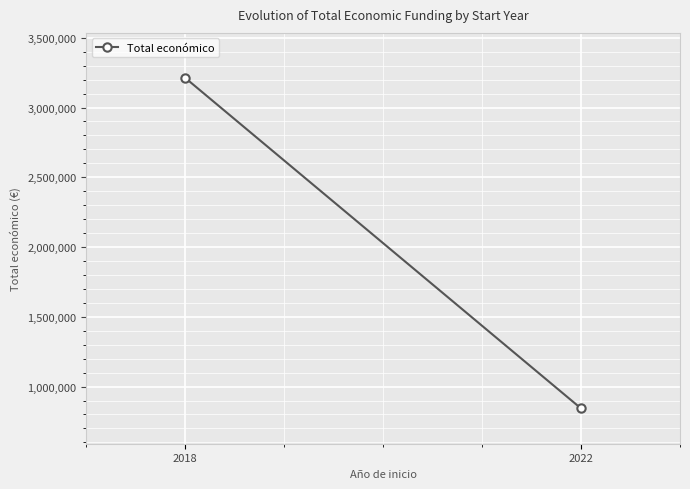

Where is the data nearest to the value 2028490?

2022